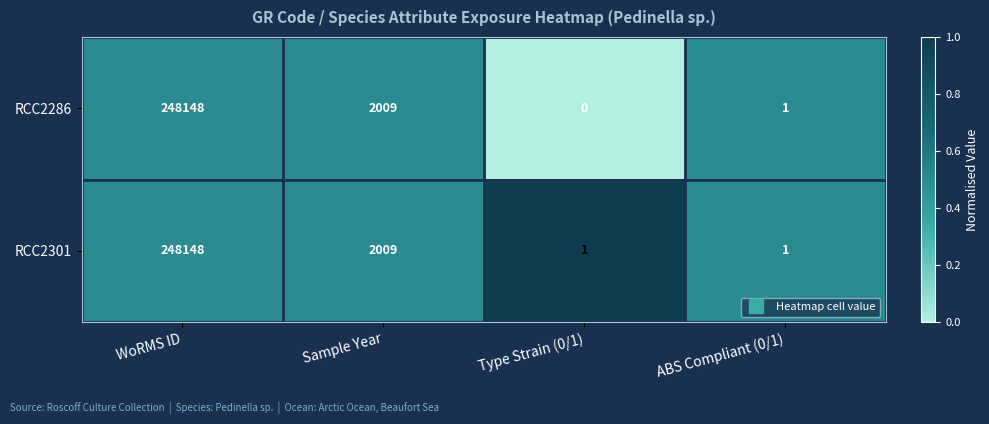

How many data points does each series have?

4